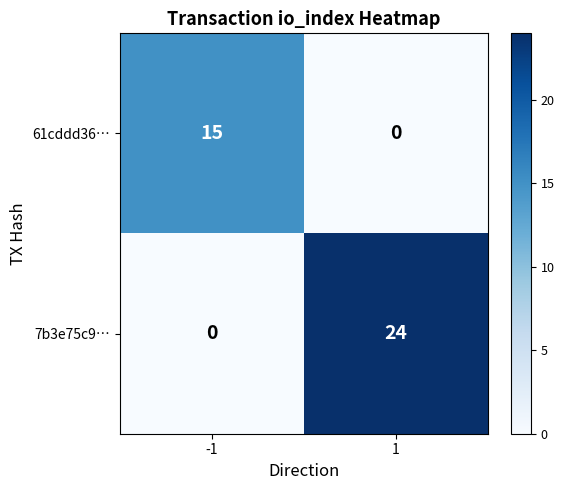

What is the total value across all series at 1?

24